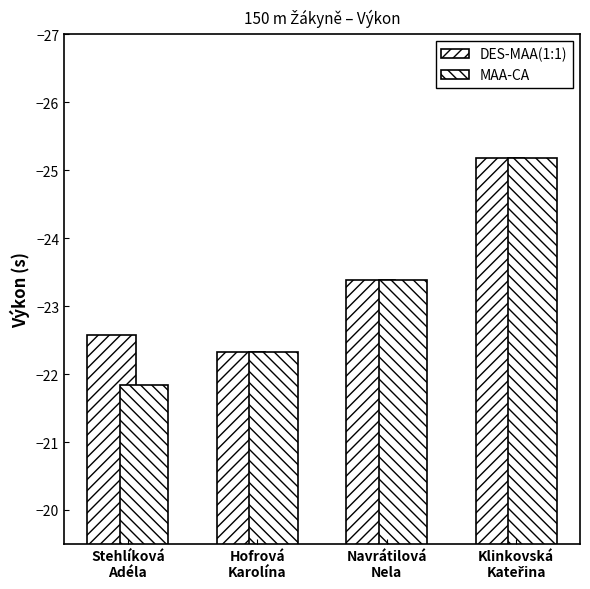

Does the chart contain stacked bars?

No